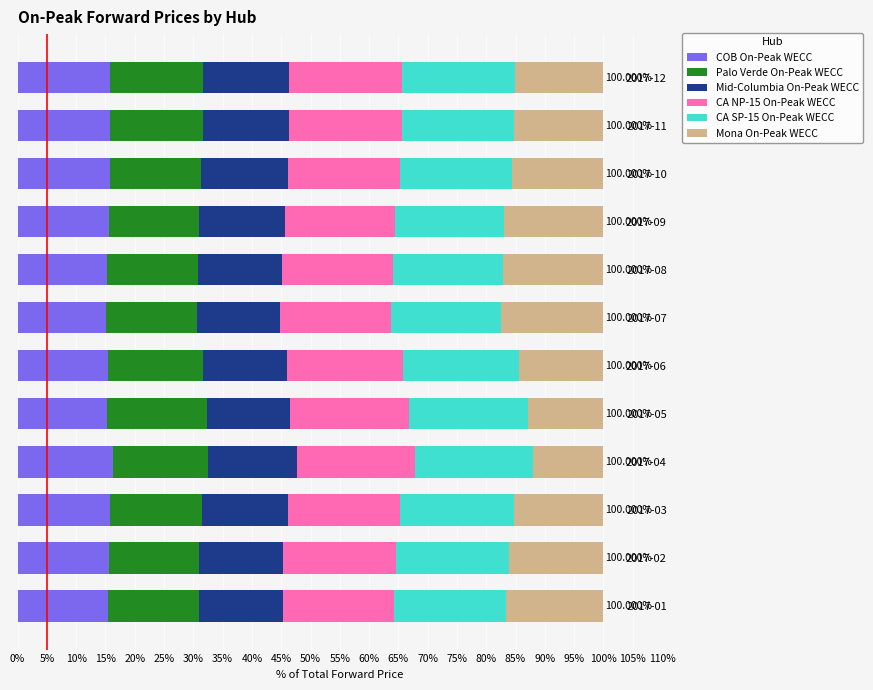

What are all the series names shown in the legend?

COB On-Peak WECC, Palo Verde On-Peak WECC, Mid-Columbia On-Peak WECC, CA NP-15 On-Peak WECC, CA SP-15 On-Peak WECC, Mona On-Peak WECC